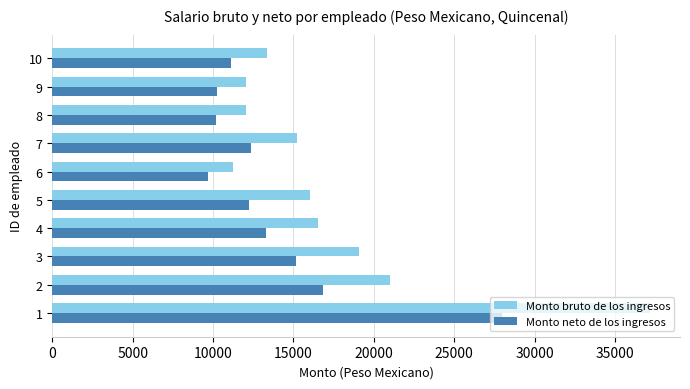

Rank the series by their average value, from highest to lowest.

Monto bruto de los ingresos, Monto neto de los ingresos